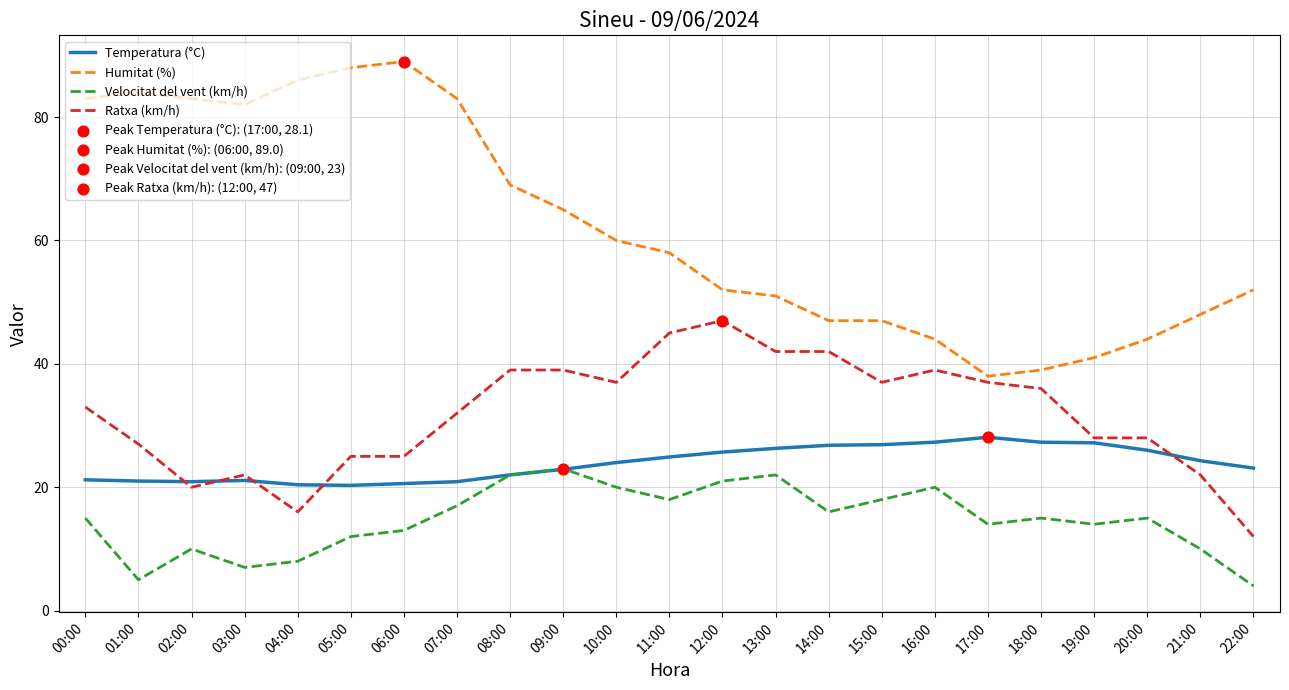

Which series has the largest total across all categories?

Humitat (%)